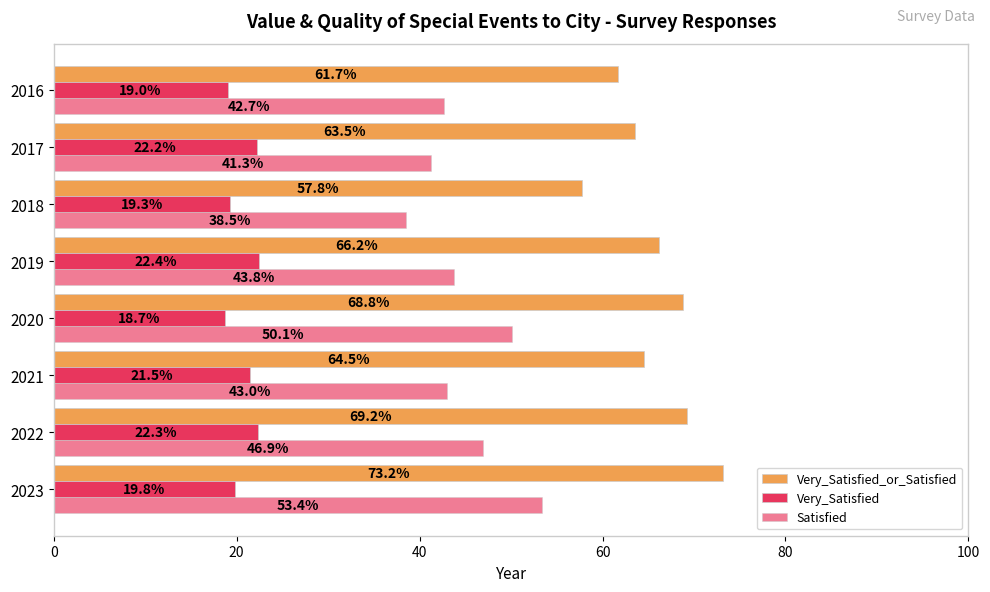

How many series are shown in this chart?

3